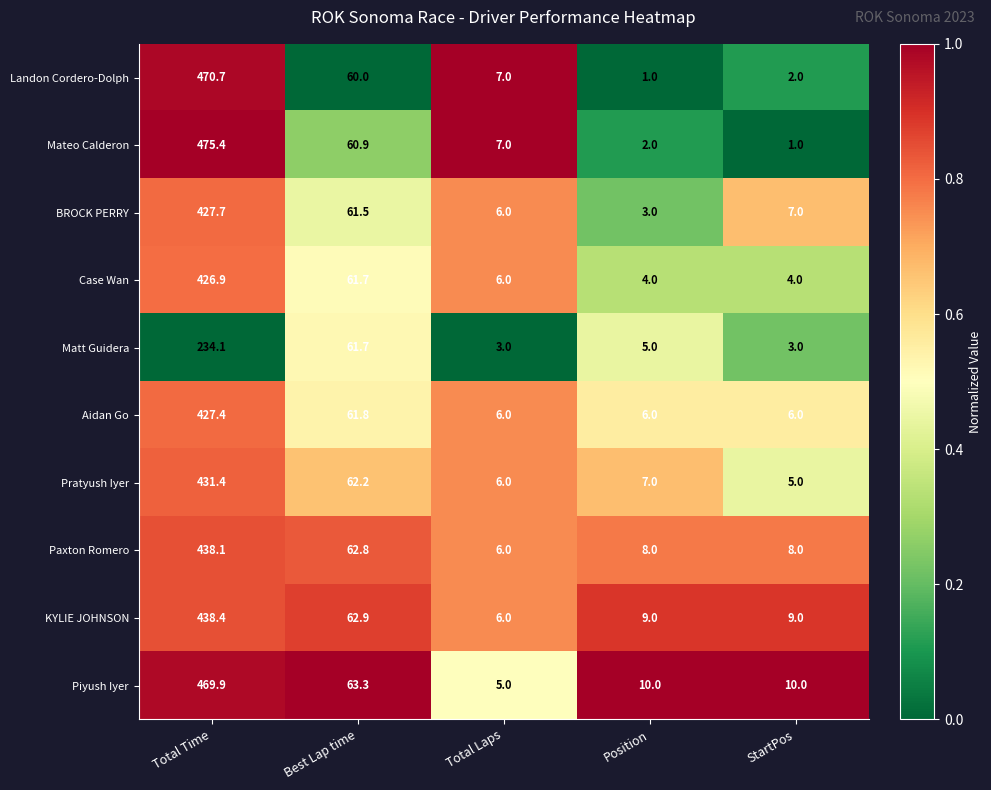

Is it true that Landon Cordero-Dolph equals 60.0 at Best Lap time?

True